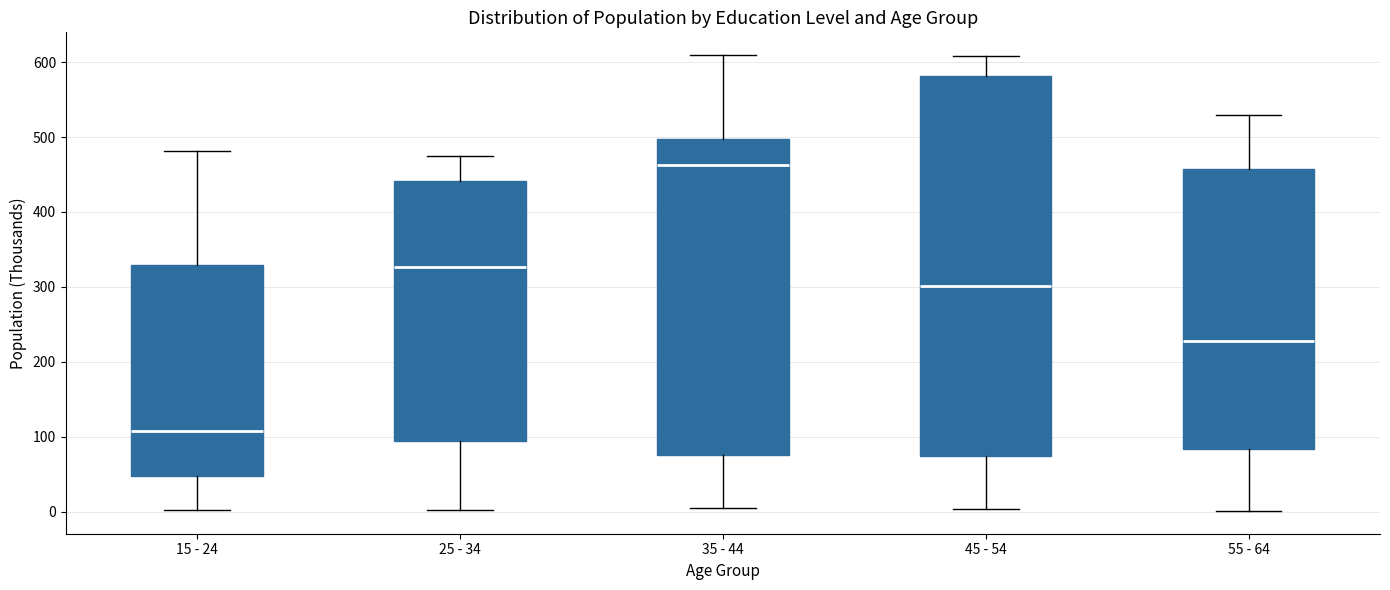

Reading left to right, read every box against the y-axis: the position of its median line, the range the box covers, and the ends of its whiskers. The values are not printed on the chart, so give them approximately, as read against the axis.

15 - 24: median 110, box 50 to 330, whiskers 0 to 480
25 - 34: median 330, box 90 to 440, whiskers 0 to 470
35 - 44: median 460, box 80 to 500, whiskers 0 to 610
45 - 54: median 300, box 70 to 580, whiskers 0 to 610
55 - 64: median 230, box 80 to 460, whiskers 0 to 530